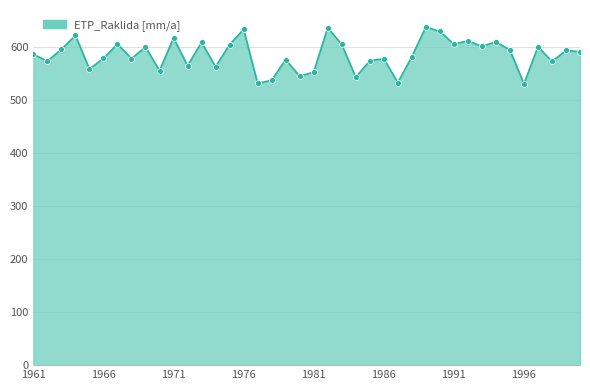

What is the difference between the maximum and minimum values?

107.6